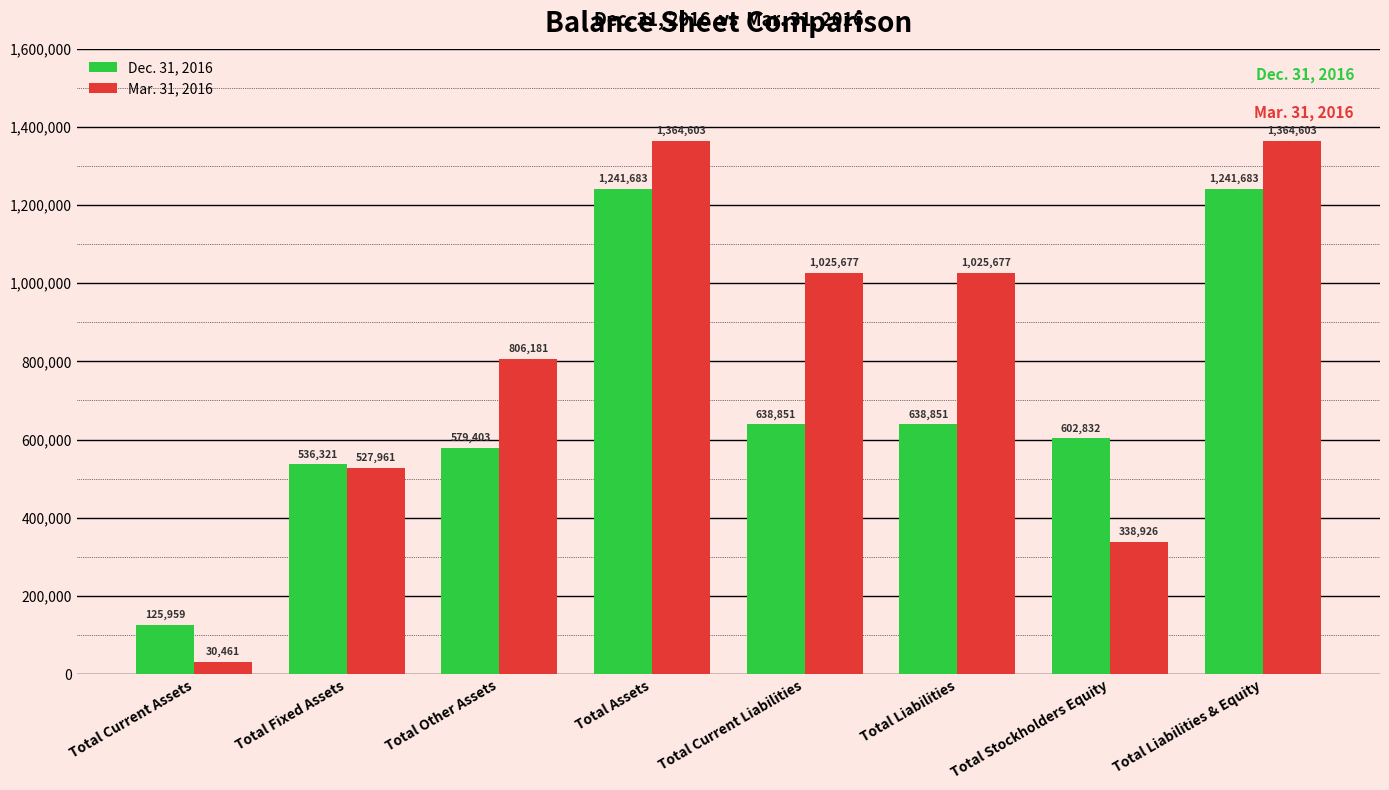

How many values in the Dec. 31, 2016 series are below 638851?

4